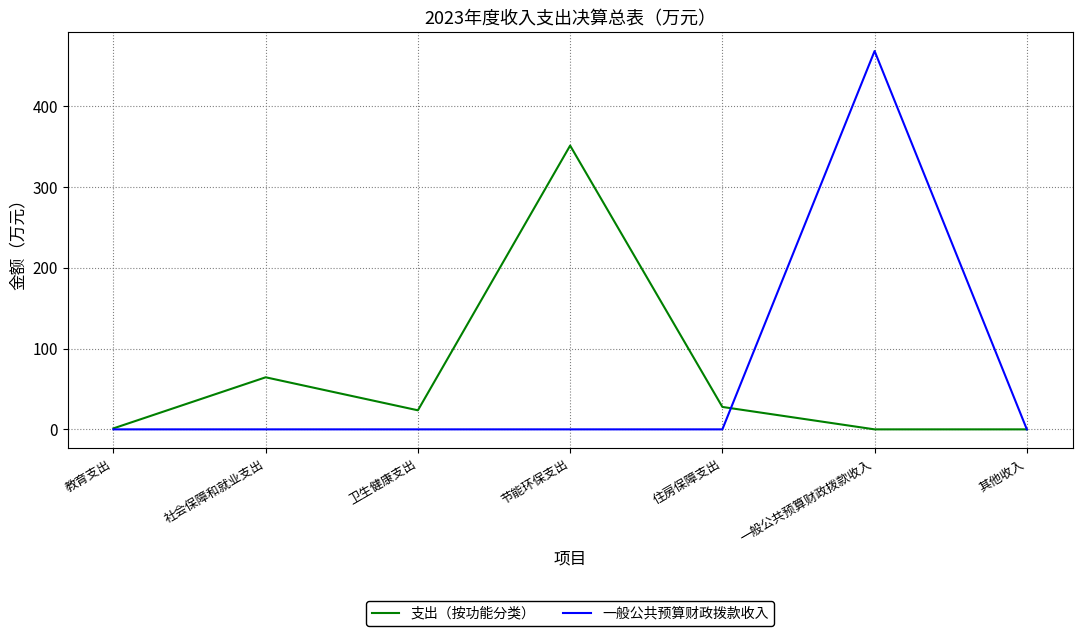

Between 一般公共预算财政拨款收入 and 其他收入, which series saw the biggest shift?

一般公共预算财政拨款收入